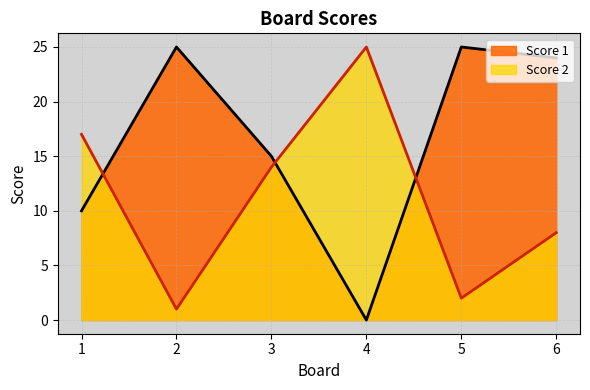

At which category is the sum across all series the highest?

6